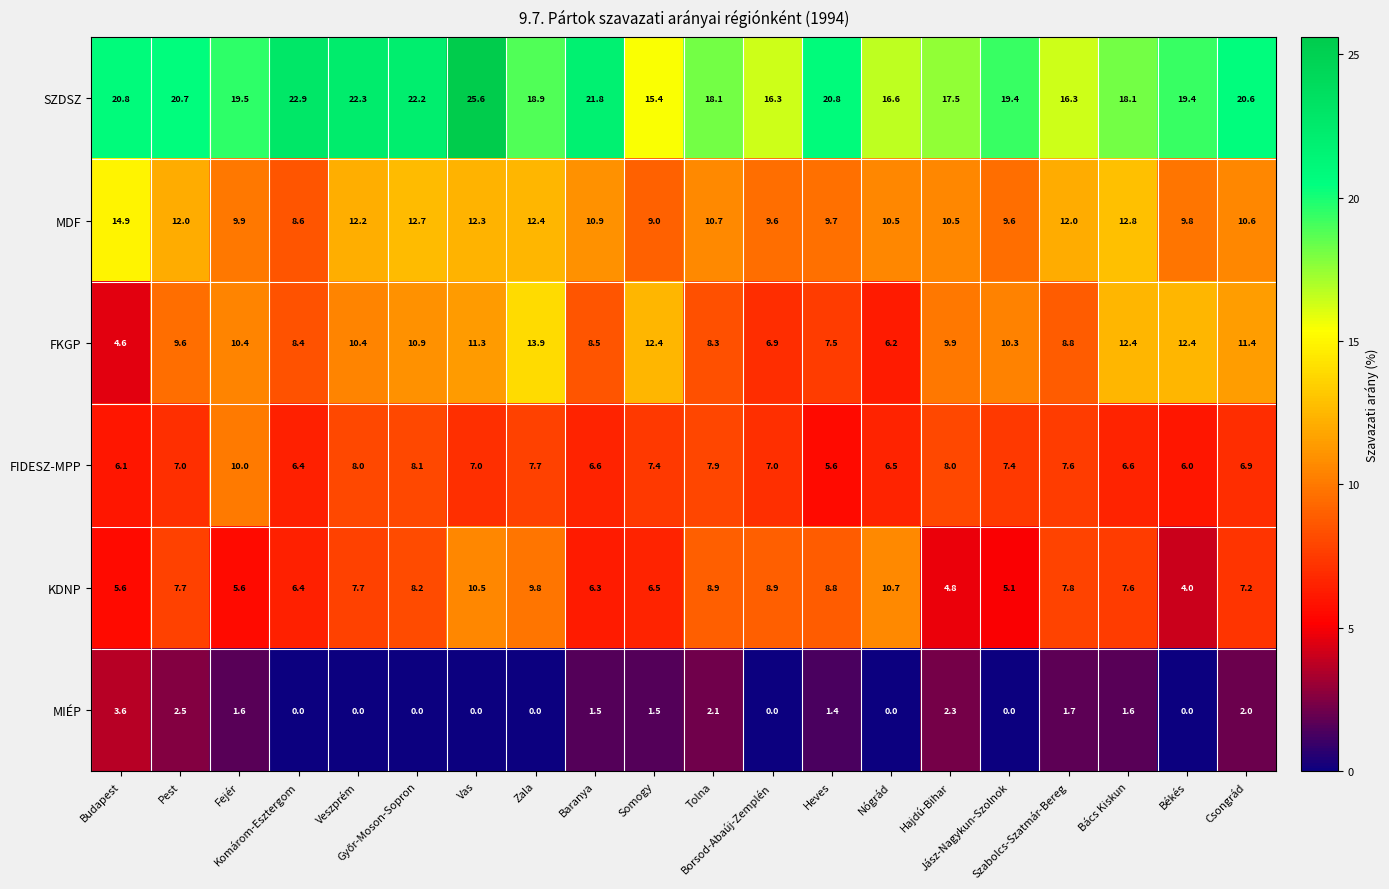

At how many categories does at least one series exceed 1?

20